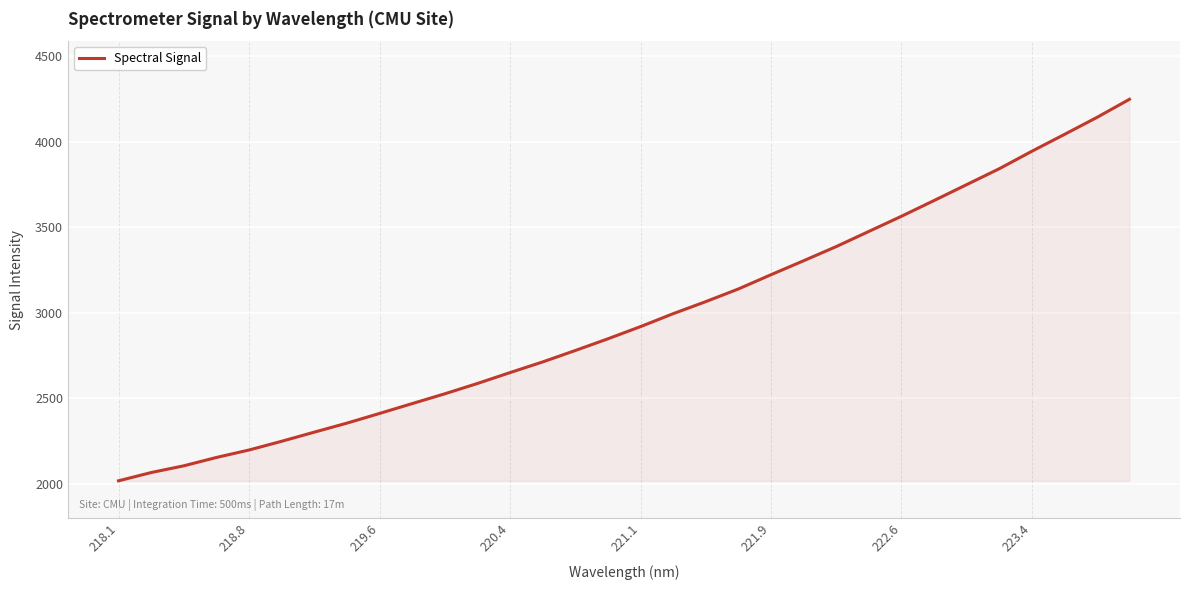

What is the smallest value displayed?

2017.0